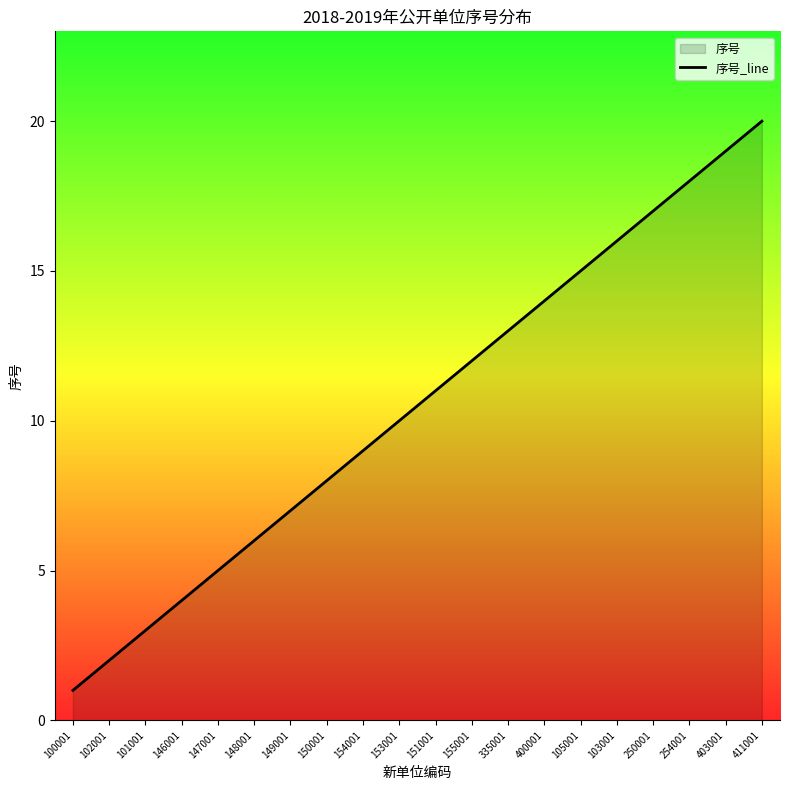

True or false: the data has more than 1 interior local peaks.

False